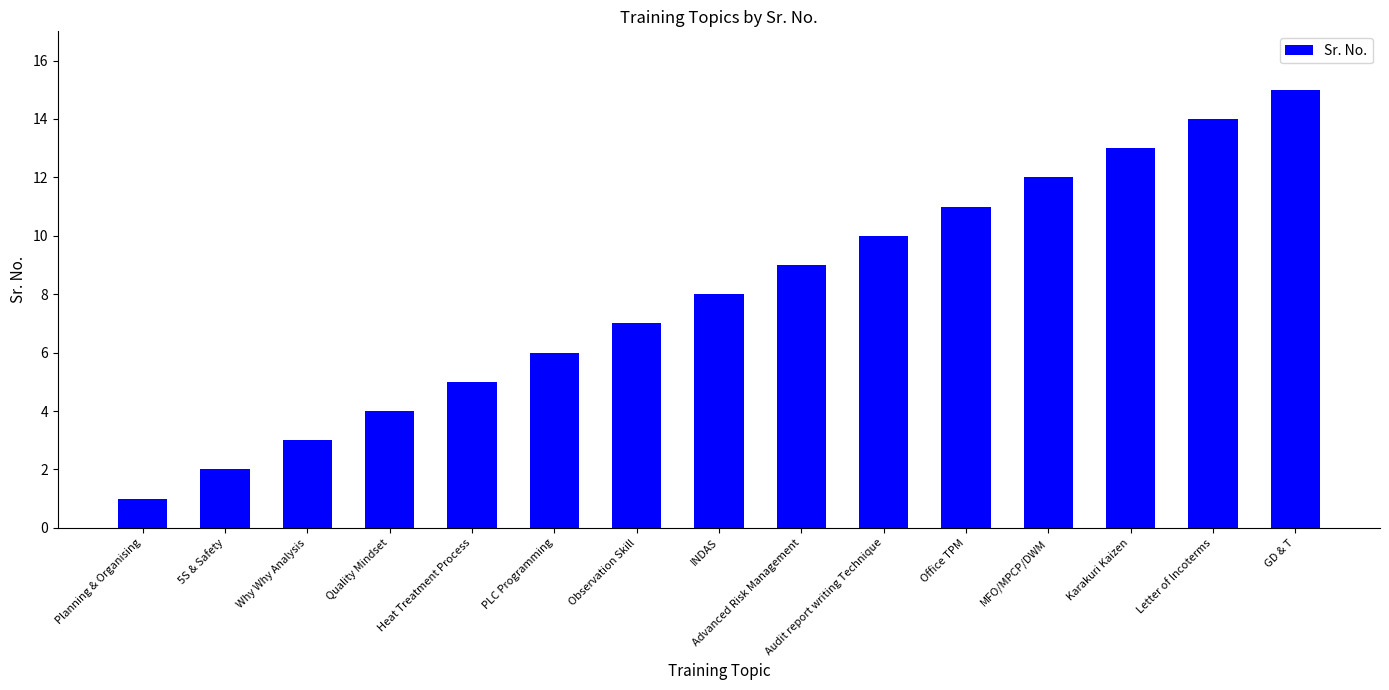

What is the change in value from Quality Mindset to PLC Programming?

+2